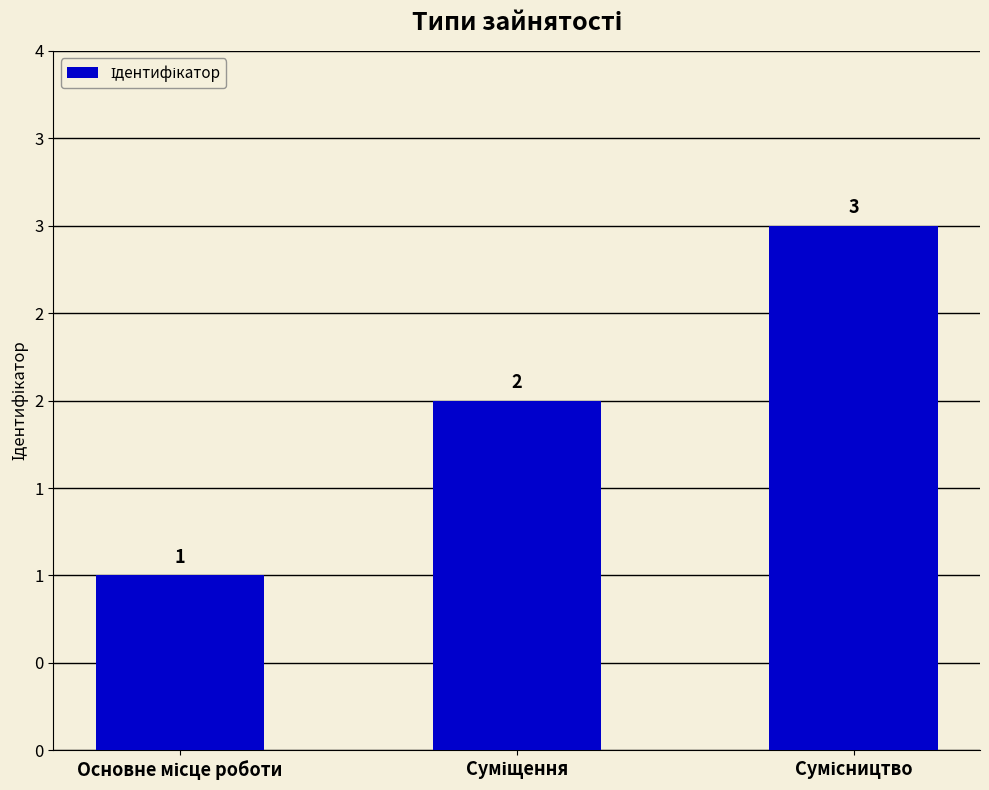

Are the bars horizontal?

No